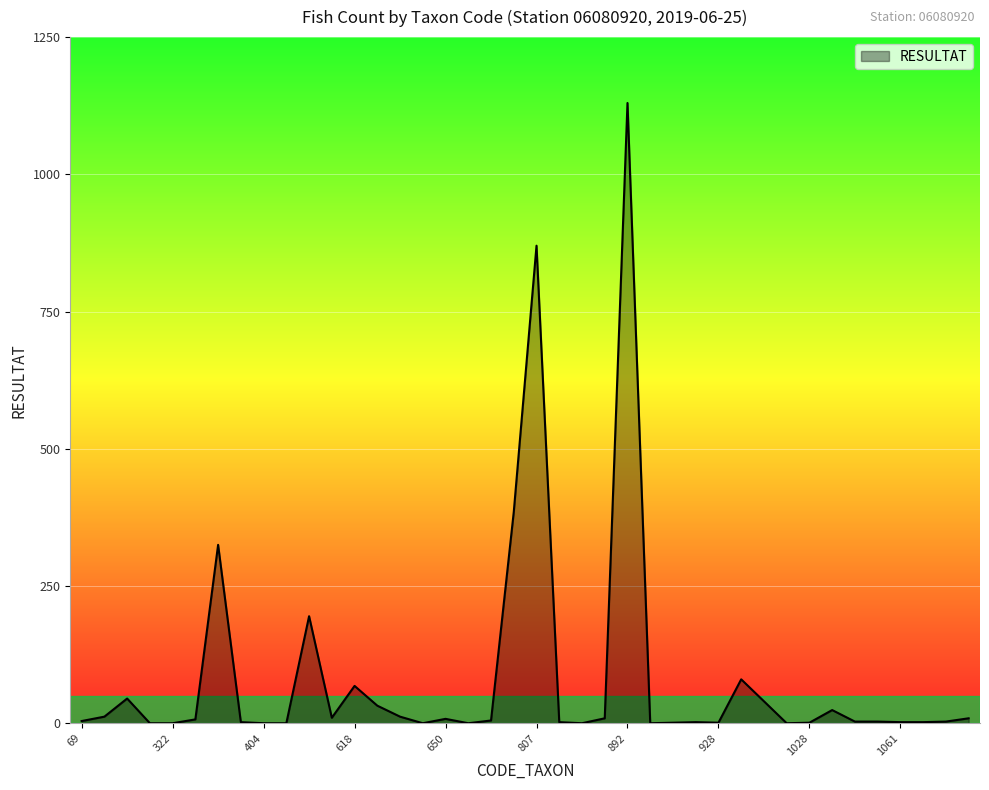

What is the difference between the maximum and minimum values?

1130